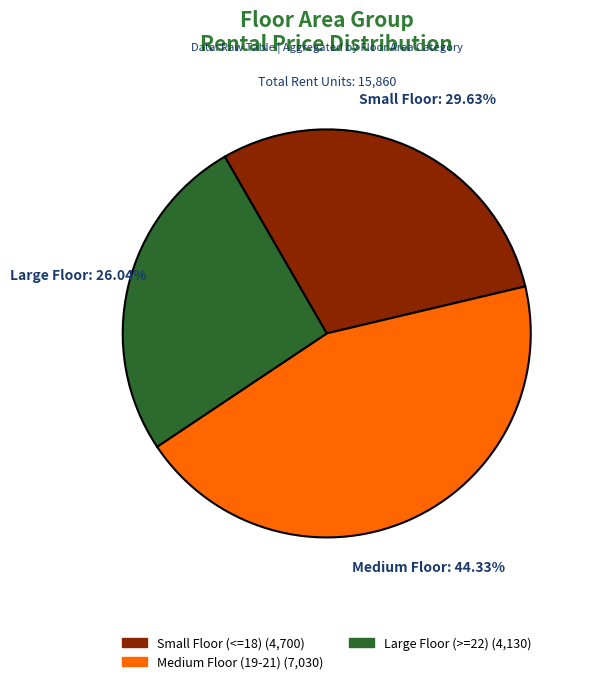

Is there a majority slice in this chart?

No